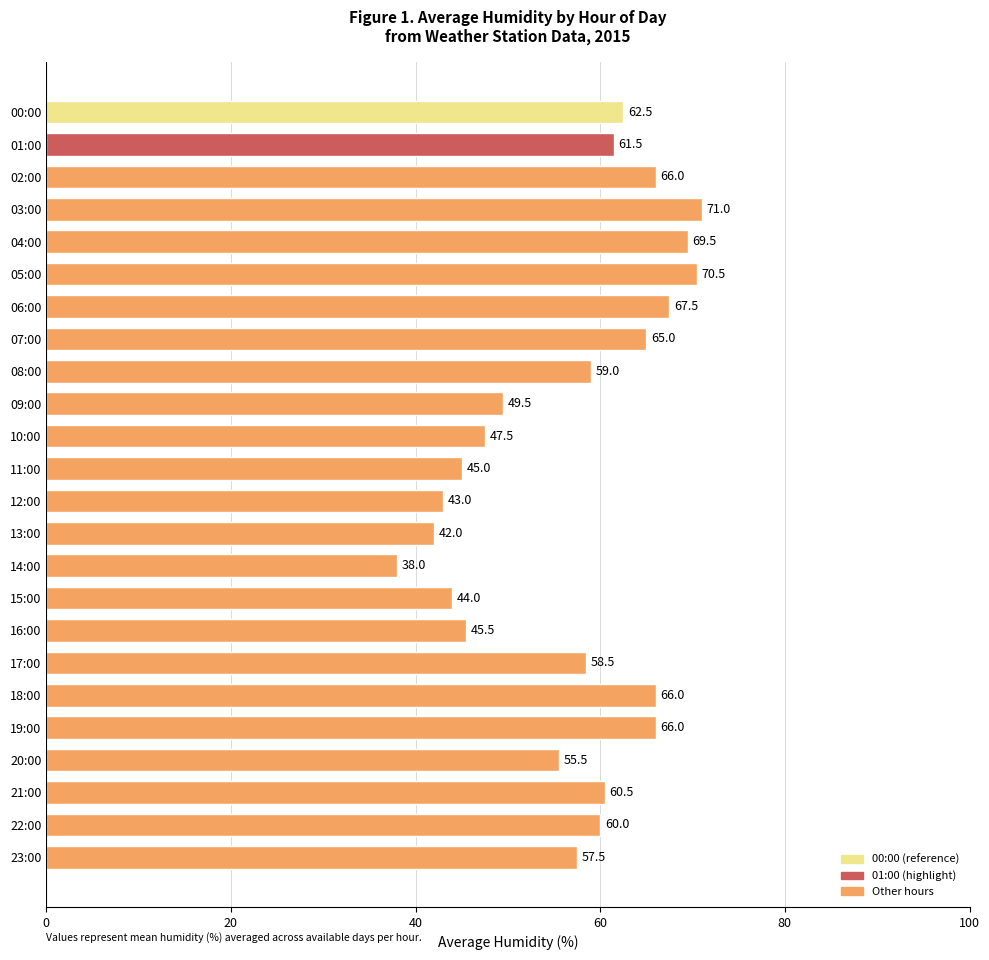

Read the value at 11:00.

45.0